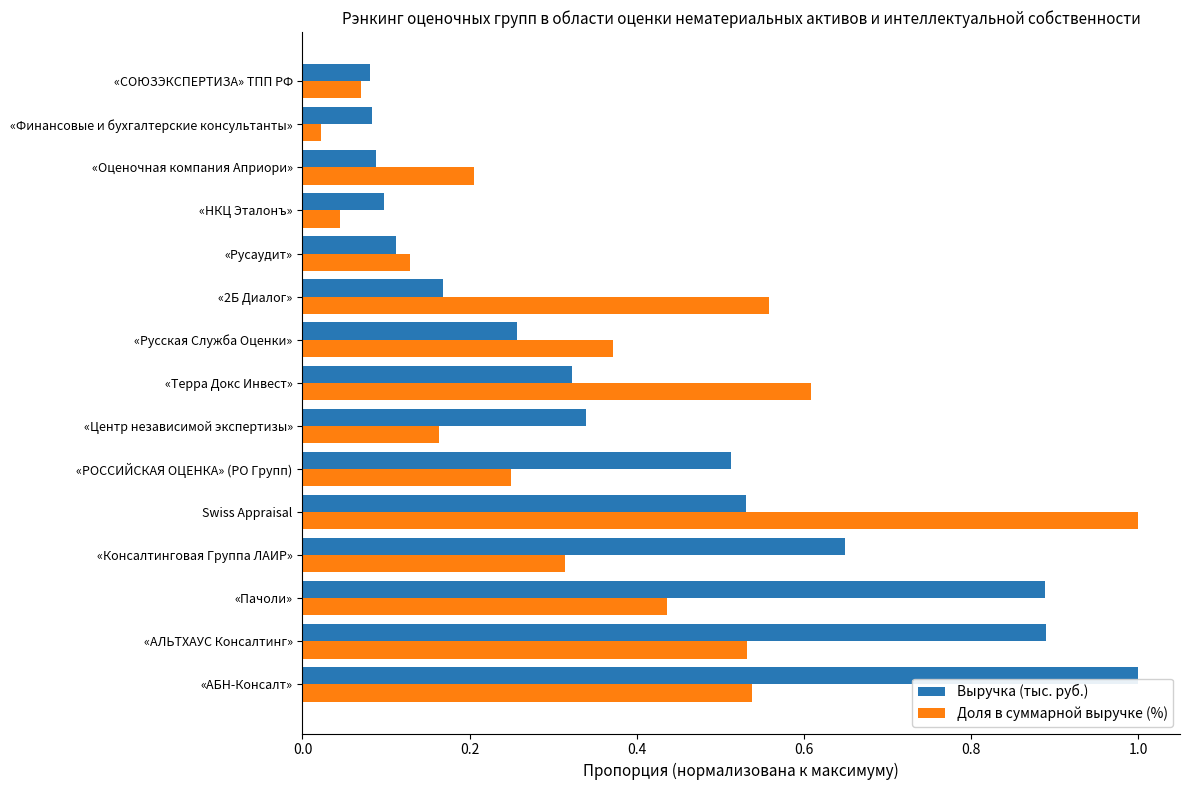

Which series has the largest range (max minus min)?

Доля в суммарной выручке (%)